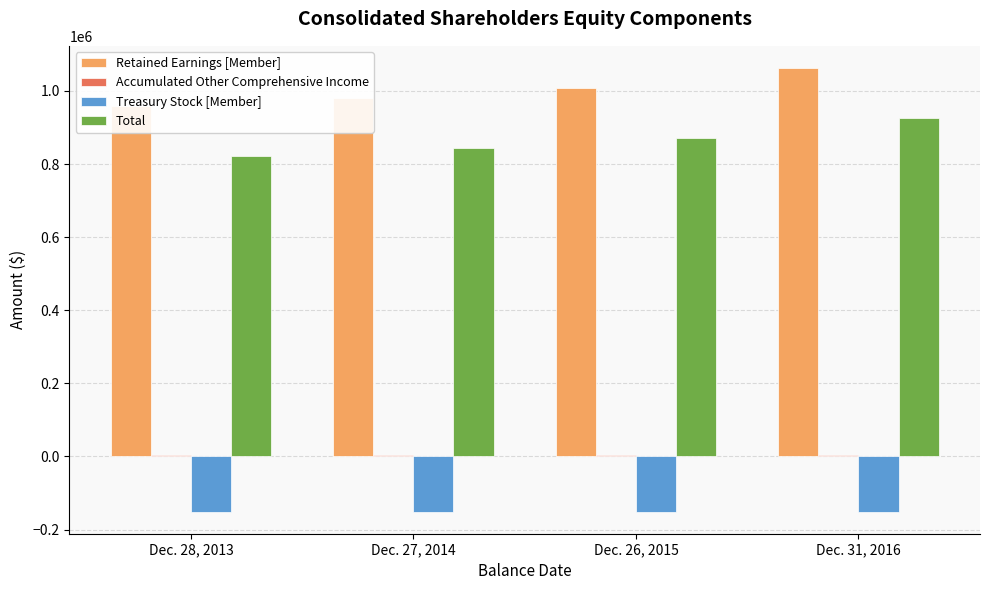

What is the difference between the highest and lowest values at Dec. 28, 2013?

1109596